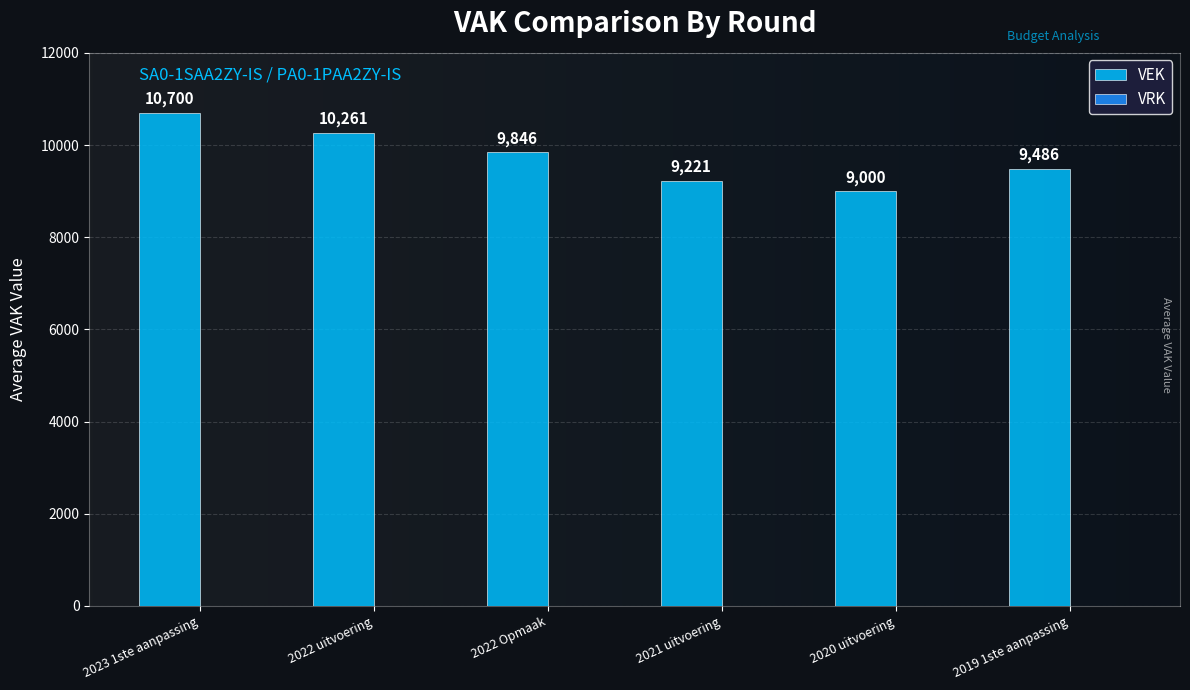

List the labels in order of value, largest first.

2023 1ste aanpassing, 2022 uitvoering, 2022 Opmaak, 2019 1ste aanpassing, 2021 uitvoering, 2020 uitvoering